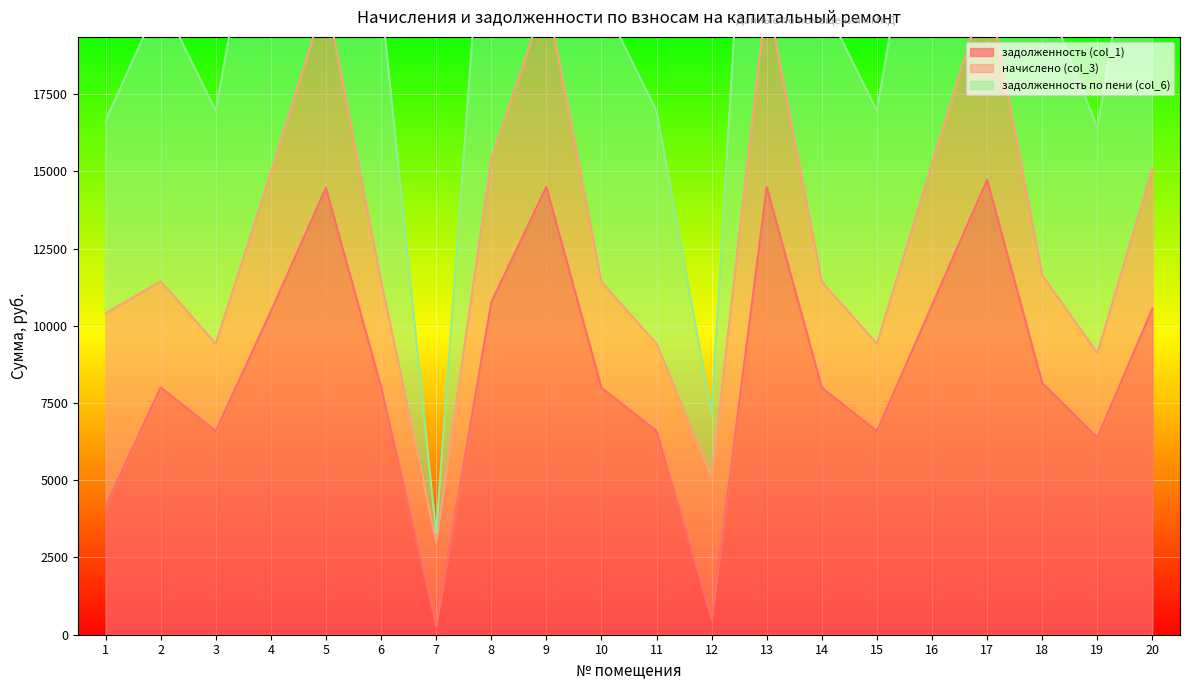

Count the number of categories in the chart.

20